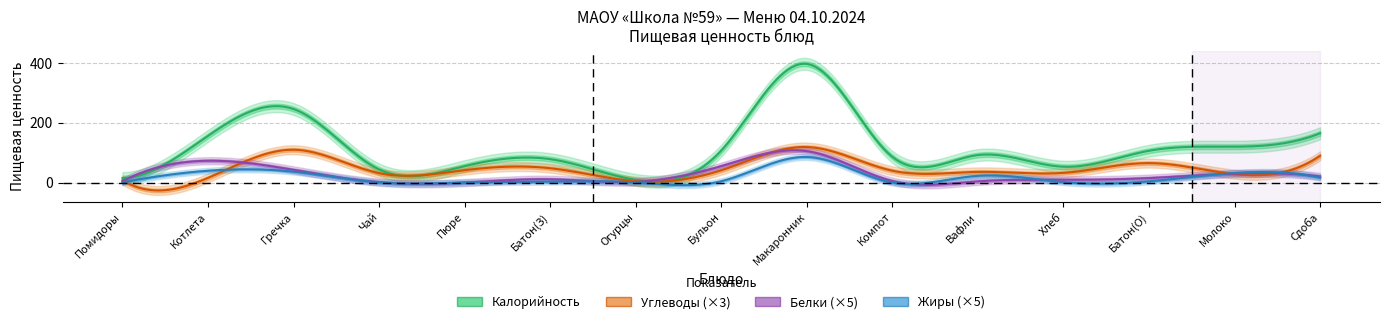

What is the label of the 11th point from the right?

Пюре яблочное